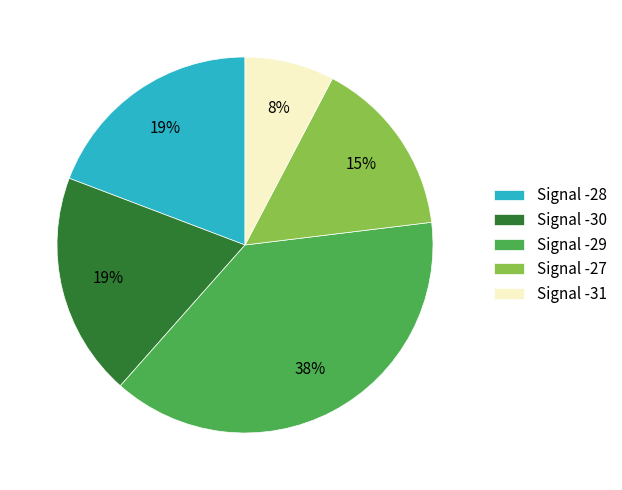

Is there a majority slice in this chart?

No